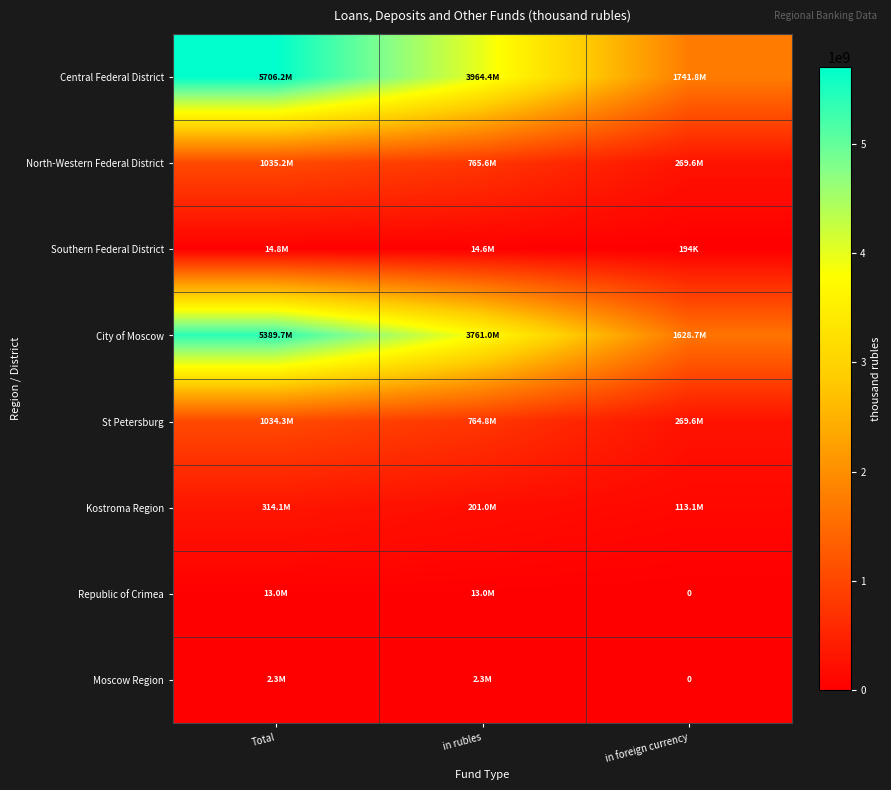

Is the value of Southern Federal District at Total greater than the value of St Petersburg at in rubles?

No